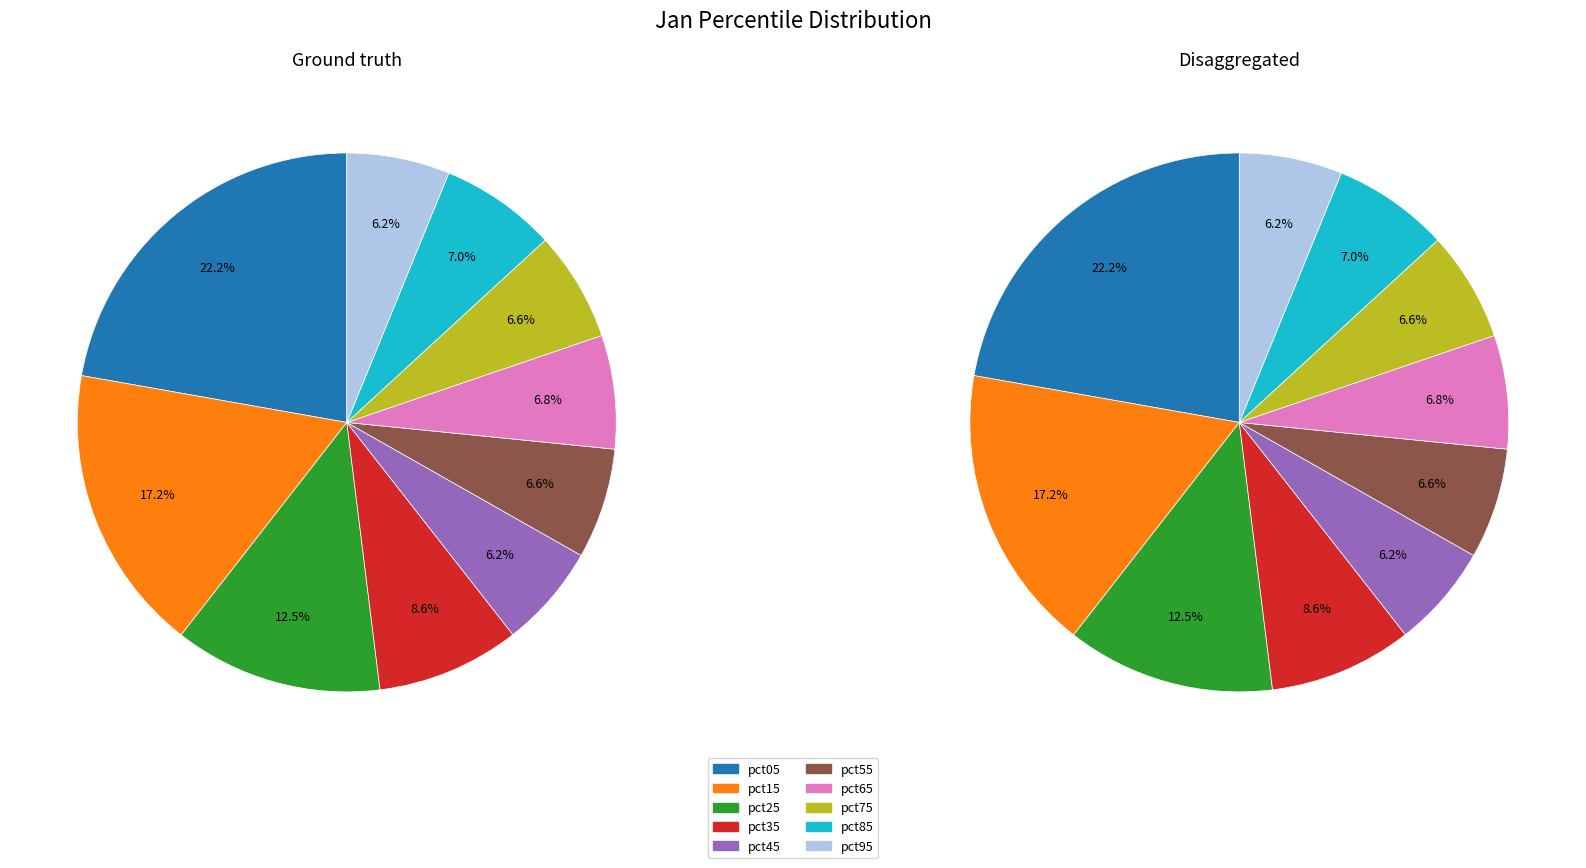

Is it true that pct05 is 17% of the pie?

False